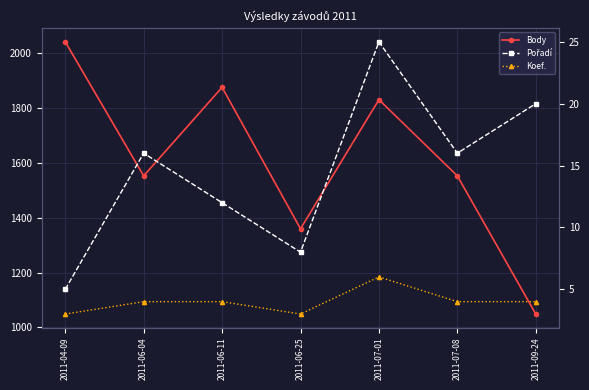

What is the average value of the Pořadí series?

15